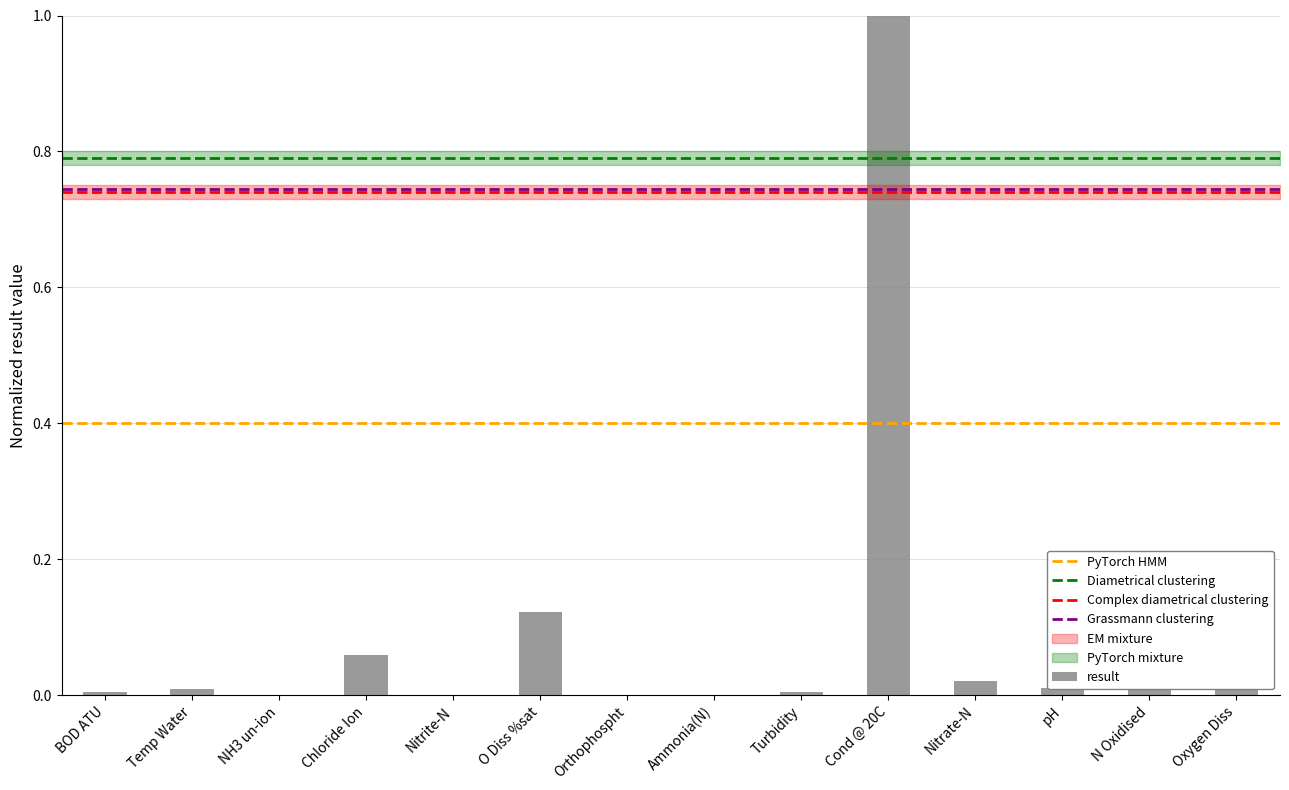

The chart shows a value of 0.0 at pH. True or false?

True